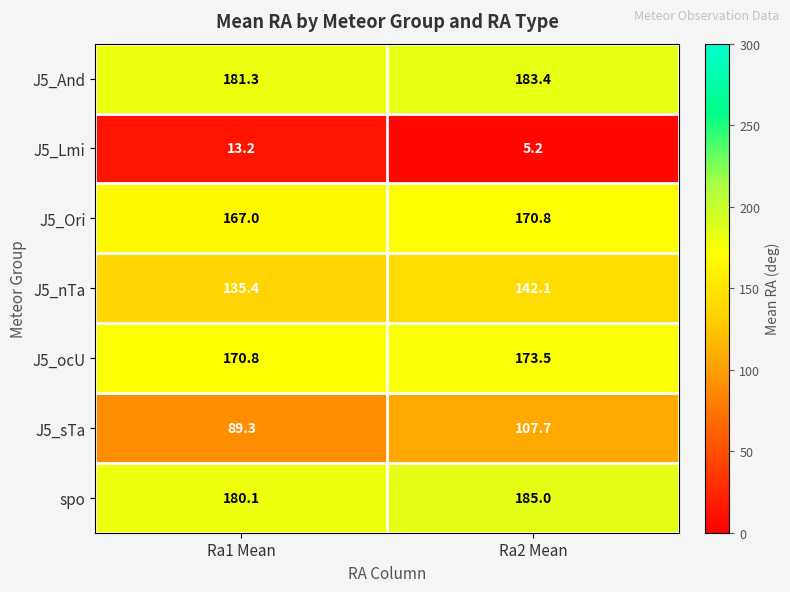

Which series has the largest range (max minus min)?

J5_sTa